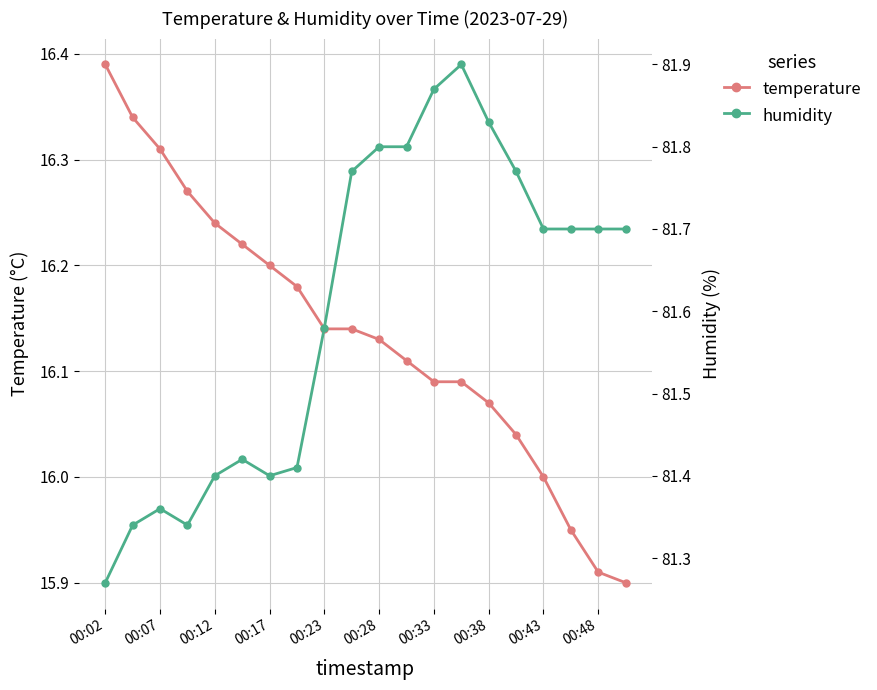

Which series changed the most between 00:02 and 00:07?

humidity